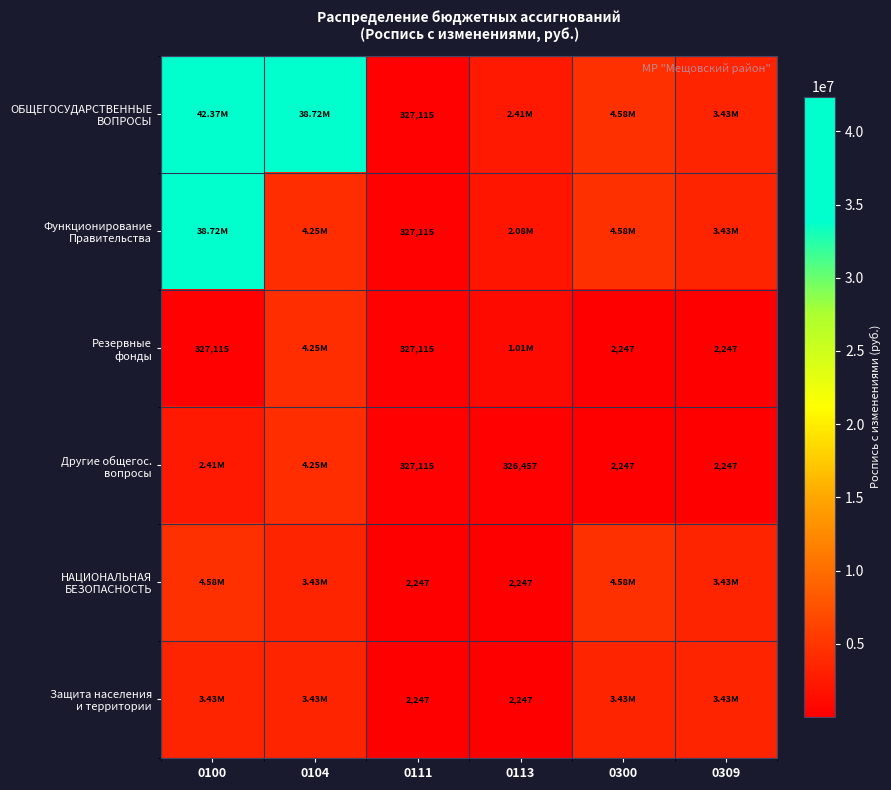

True or false: Другие общегос. вопросы has a value of 2141544.3 at 0104.

False